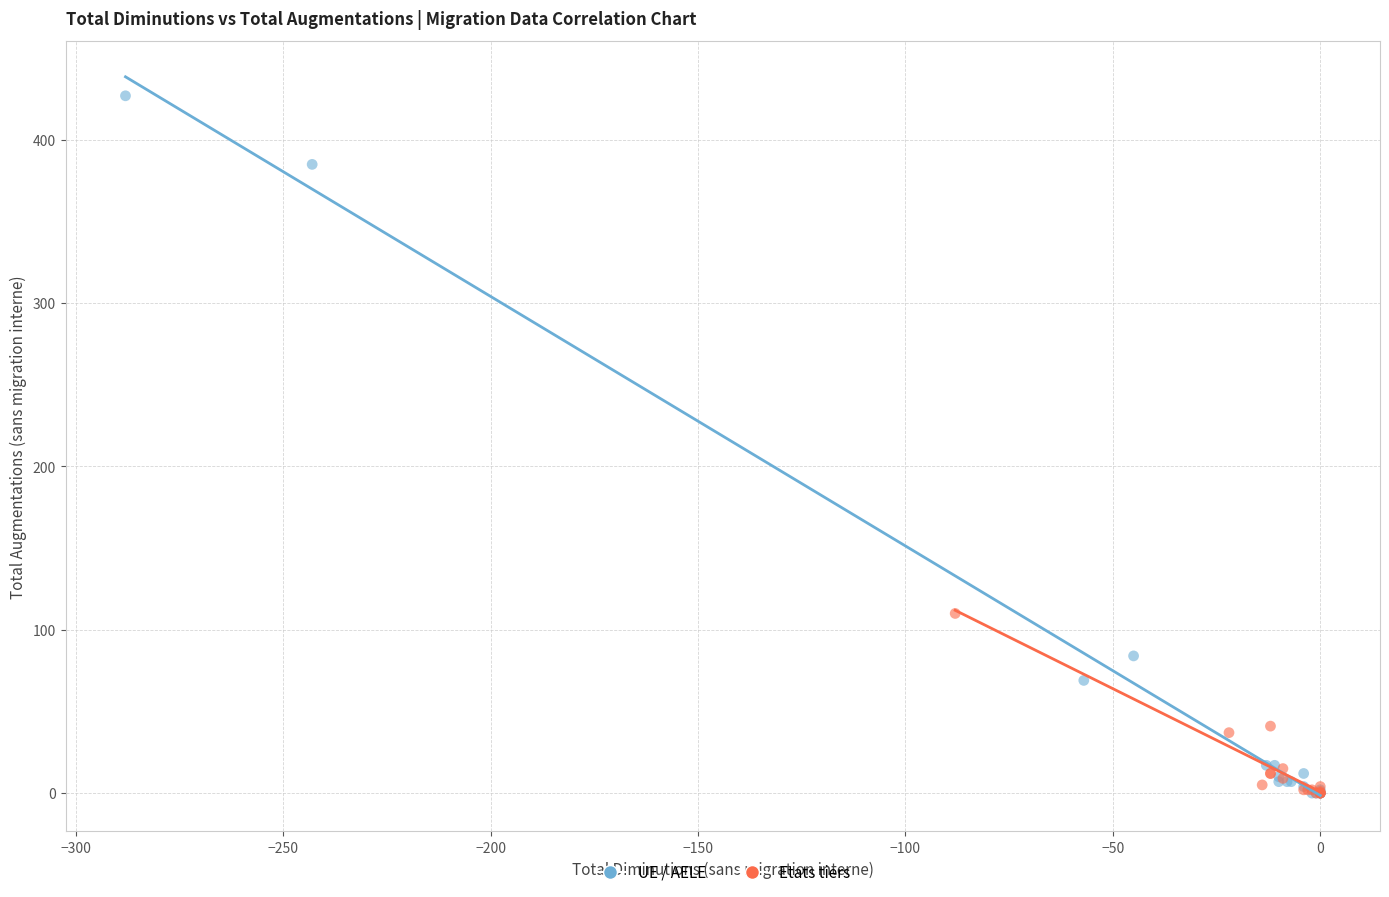

Which series reaches the maximum Y coordinate?

UE / AELE